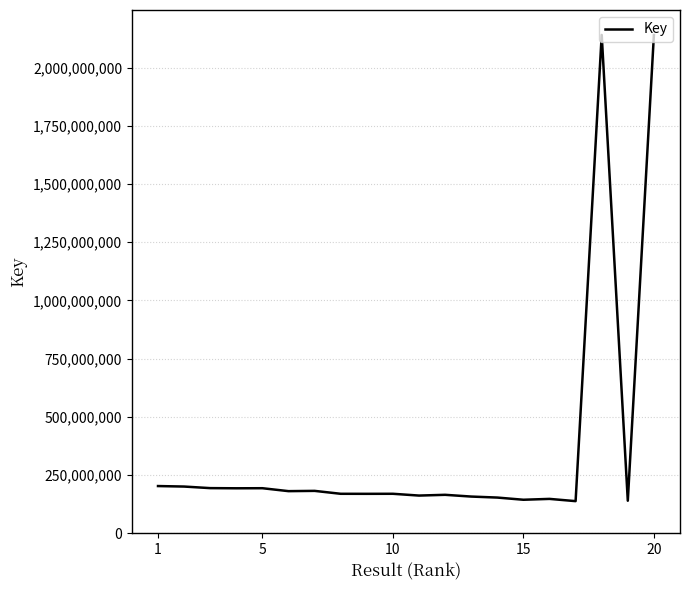

What is the difference between the maximum and minimum values?

2003253426